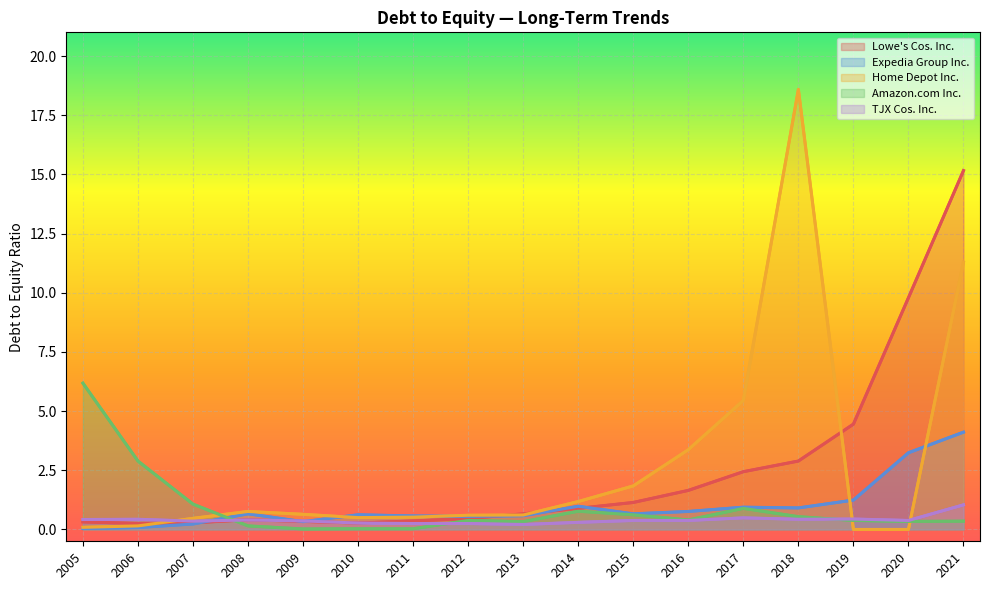

At 2021, list the series in order from smallest to largest.

Amazon.com Inc., TJX Cos. Inc., Expedia Group Inc., Home Depot Inc., Lowe's Cos. Inc.